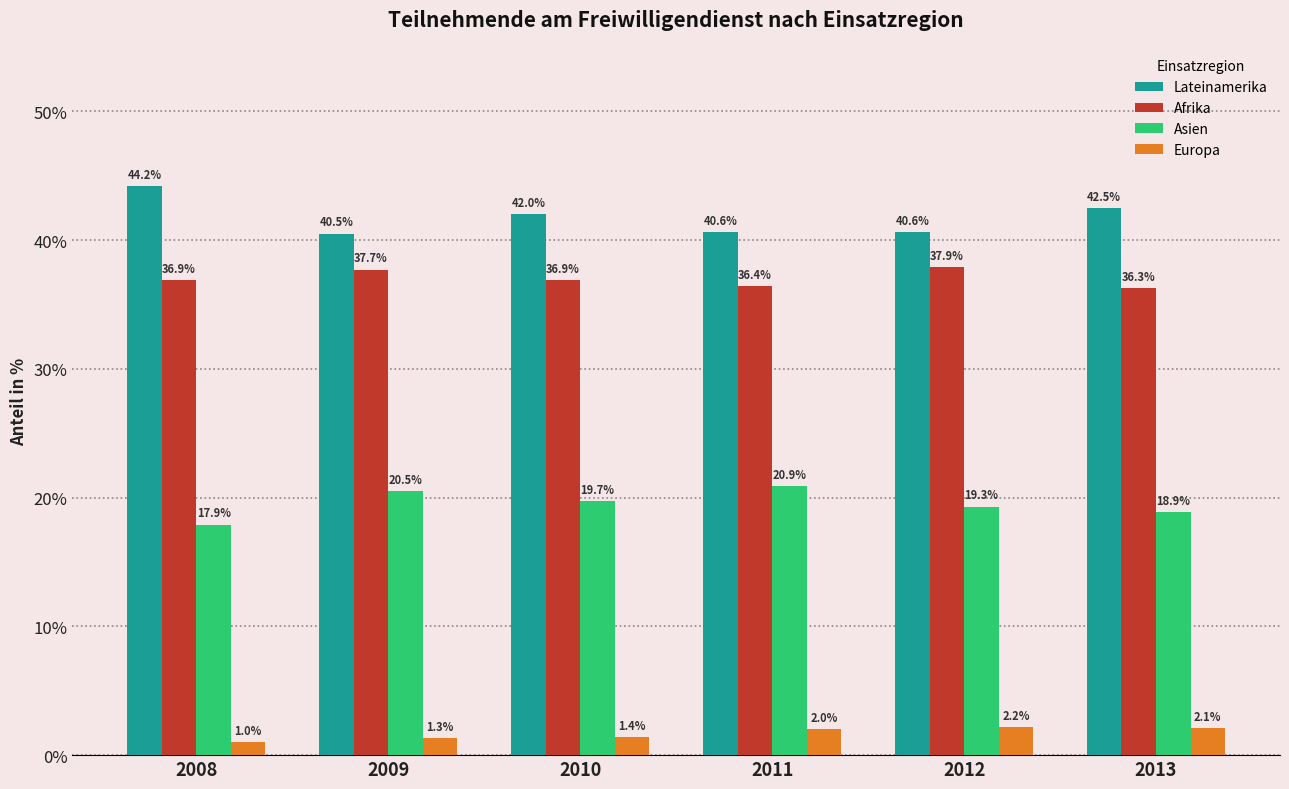

Reading left to right, what are all the values shown in this chart?

Lateinamerika: 44.2	40.5	42.0	40.6	40.6	42.5
Afrika: 36.9	37.7	36.9	36.4	37.9	36.3
Asien: 17.9	20.5	19.7	20.9	19.3	18.9
Europa: 1.0	1.3	1.4	2.0	2.2	2.1